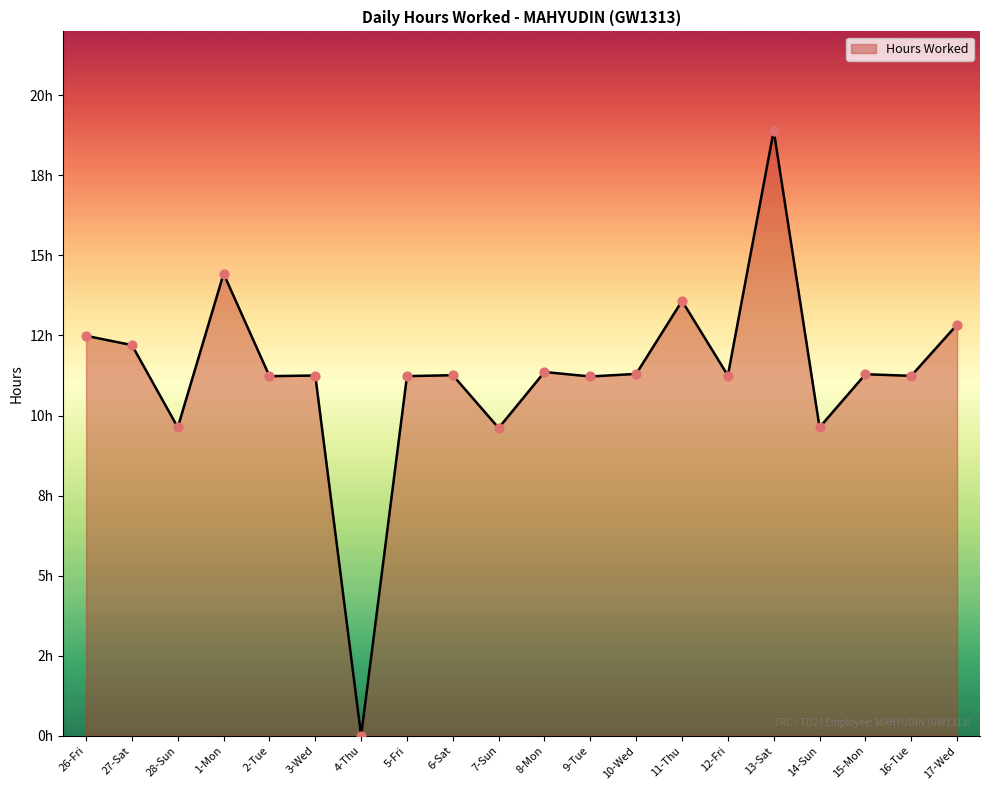

Is this an area chart (filled region under the line)?

Yes